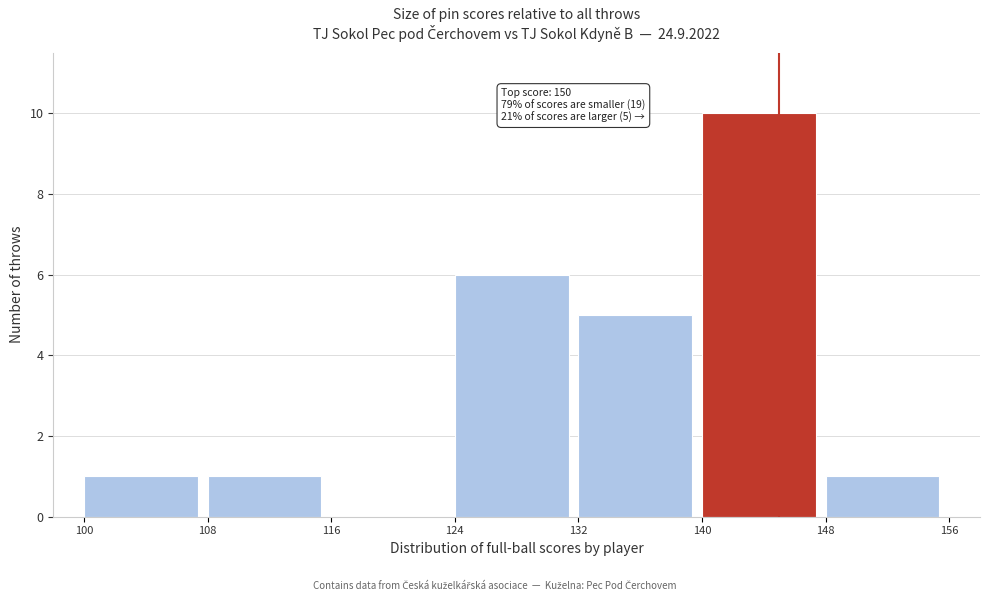

Over which range of the x-axis is the bar tallest?

140 to 148